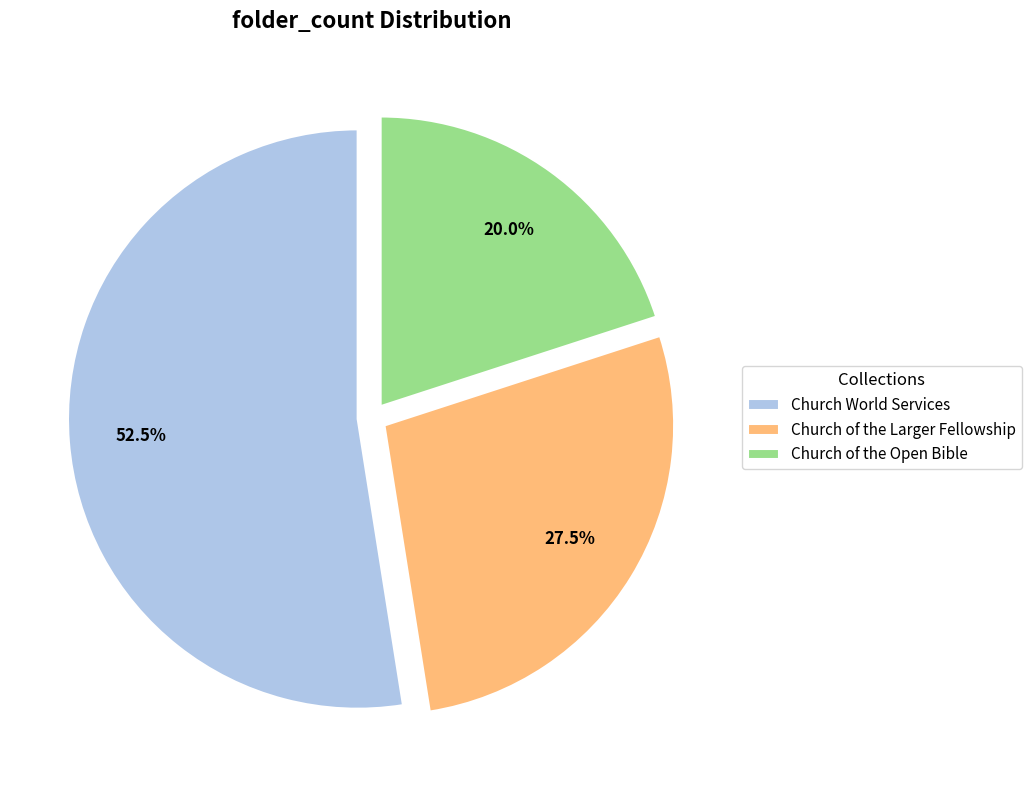

Do Church of the Open Bible and Church of the Larger Fellowship together represent more than half of the pie?

No